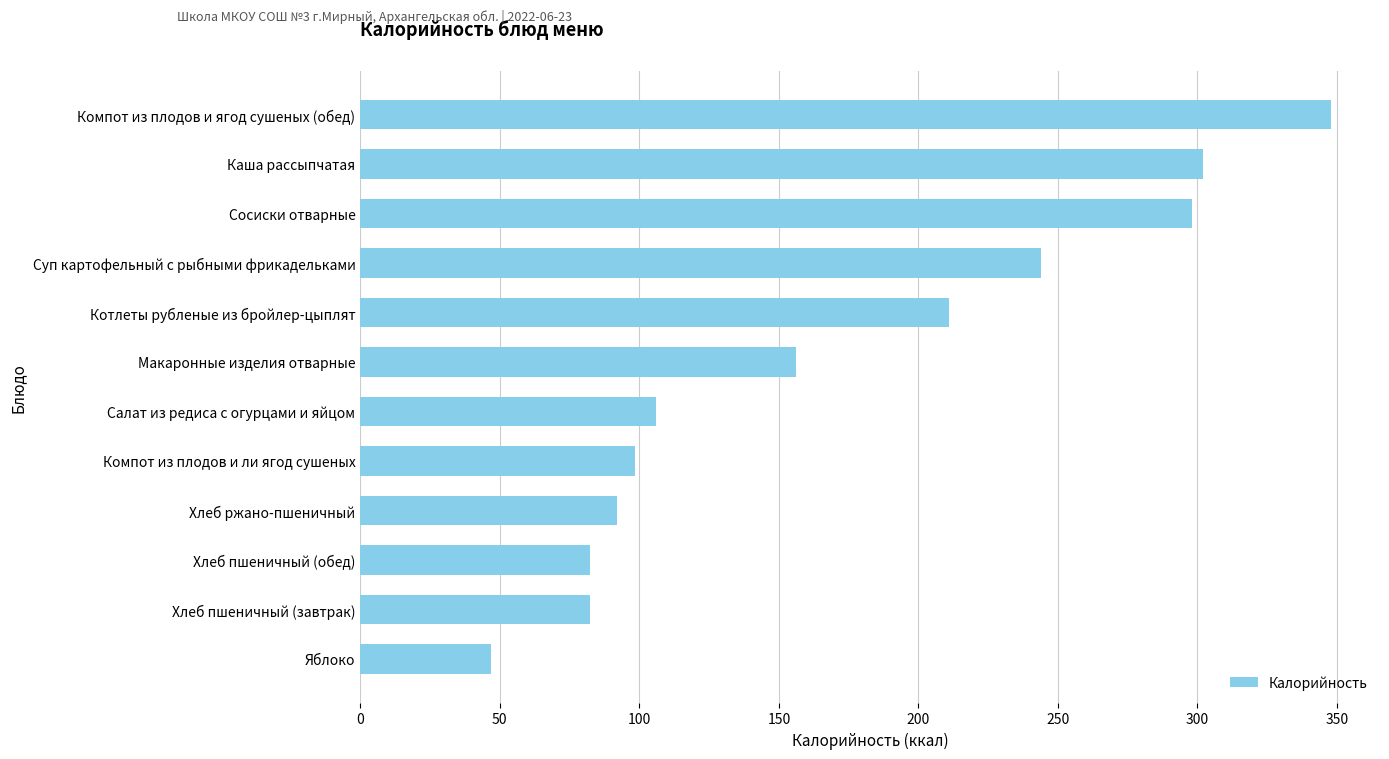

Does the chart contain any negative values?

No